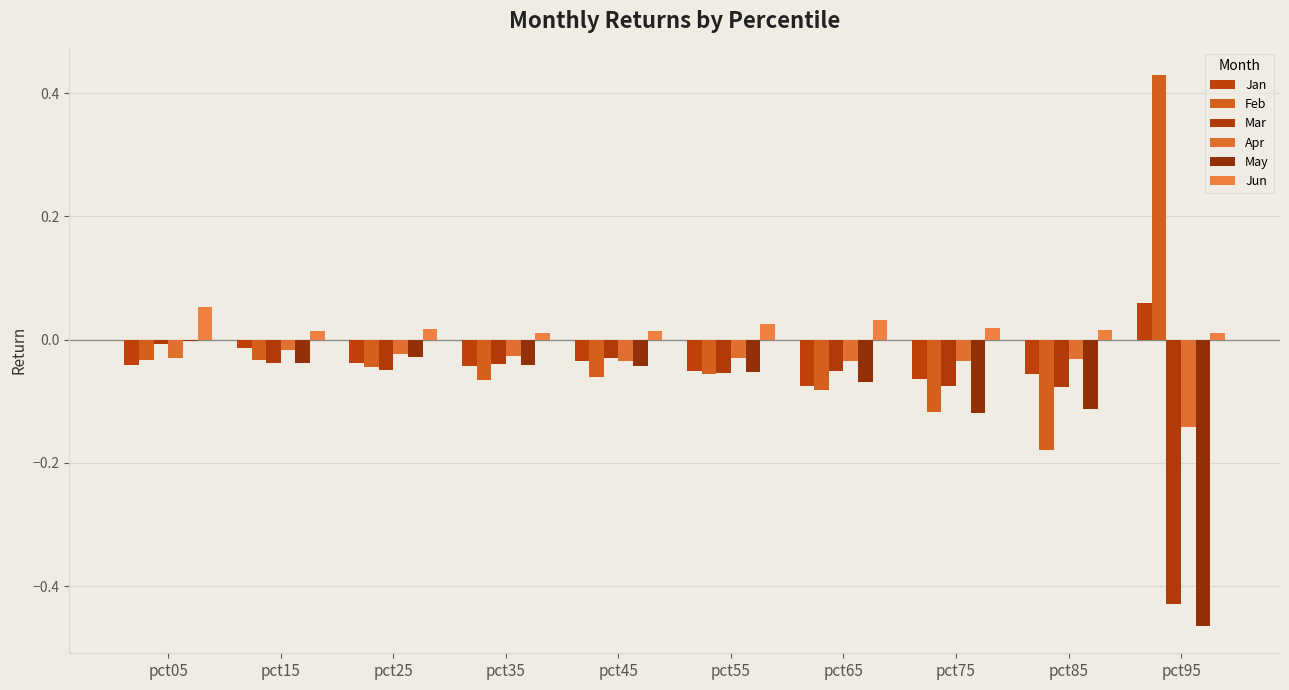

Which series has the widest spread of values?

Feb